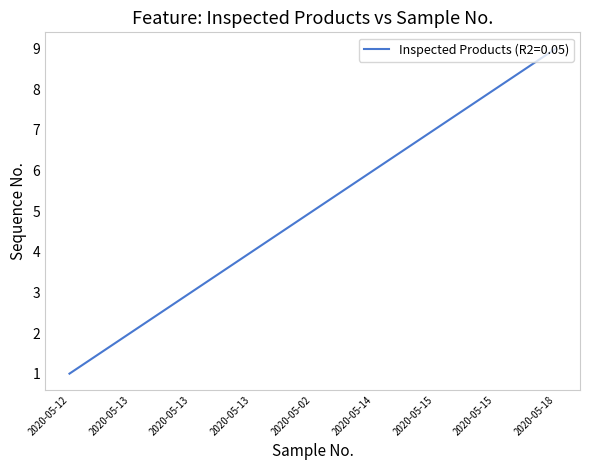

Is this an area chart (filled region under the line)?

No